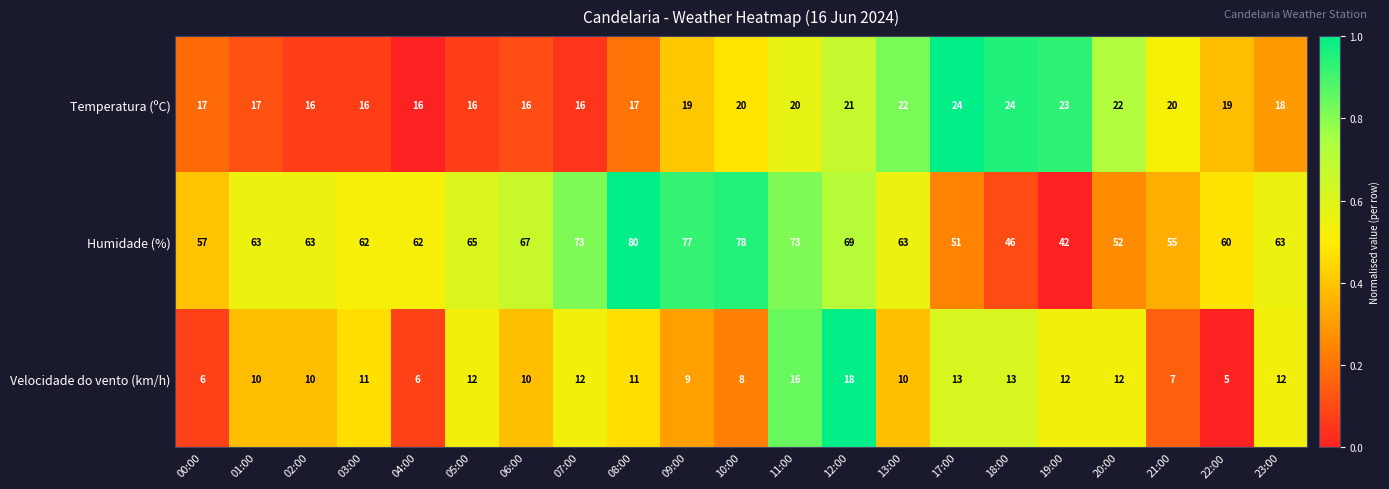

How many data points does each series have?

21